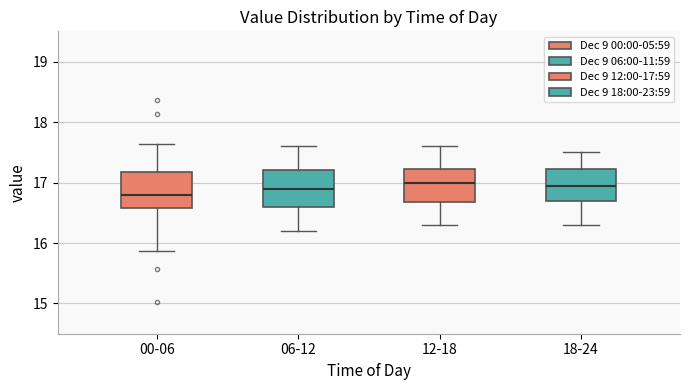

Reading left to right, read every box against the y-axis: the position of its median line, the range the box covers, and the ends of its whiskers. The values are not printed on the chart, so give them approximately, as read against the axis.

00-06: median 16.8, box 16.6 to 17.2, whiskers 15.9 to 17.6
06-12: median 16.9, box 16.6 to 17.2, whiskers 16.2 to 17.6
12-18: median 17.0, box 16.7 to 17.2, whiskers 16.3 to 17.6
18-24: median 17.0, box 16.7 to 17.2, whiskers 16.3 to 17.5